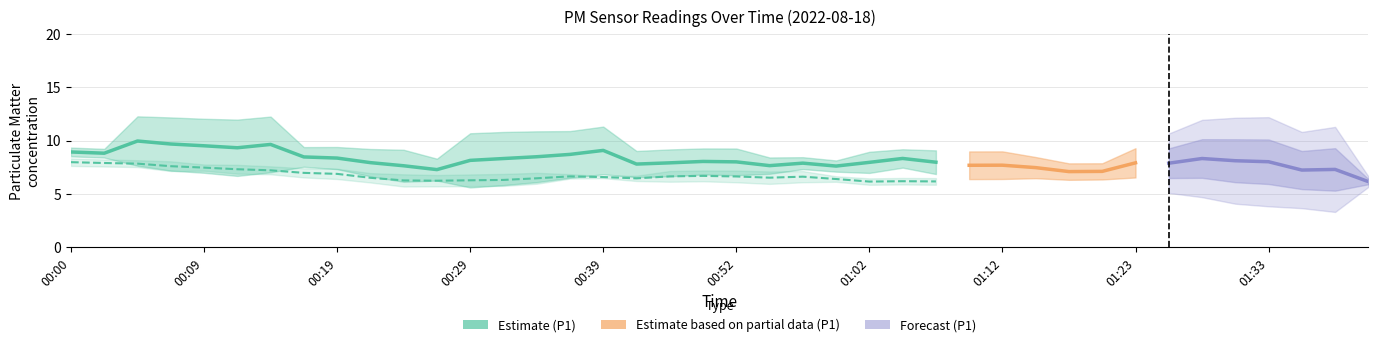

What is the difference between the P1 values at 01:40 and 00:22?

2.2